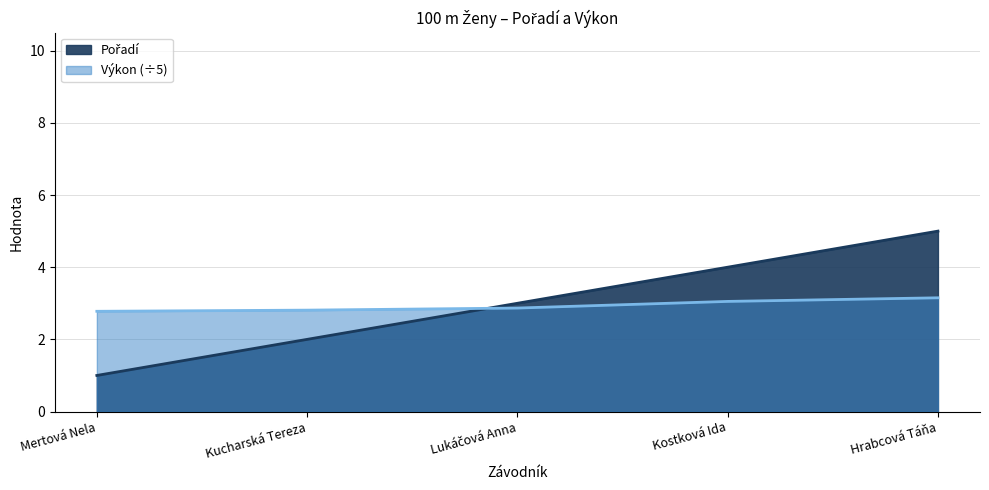

Which has a higher value, Kucharská Tereza or Mertová Nela?

Kucharská Tereza